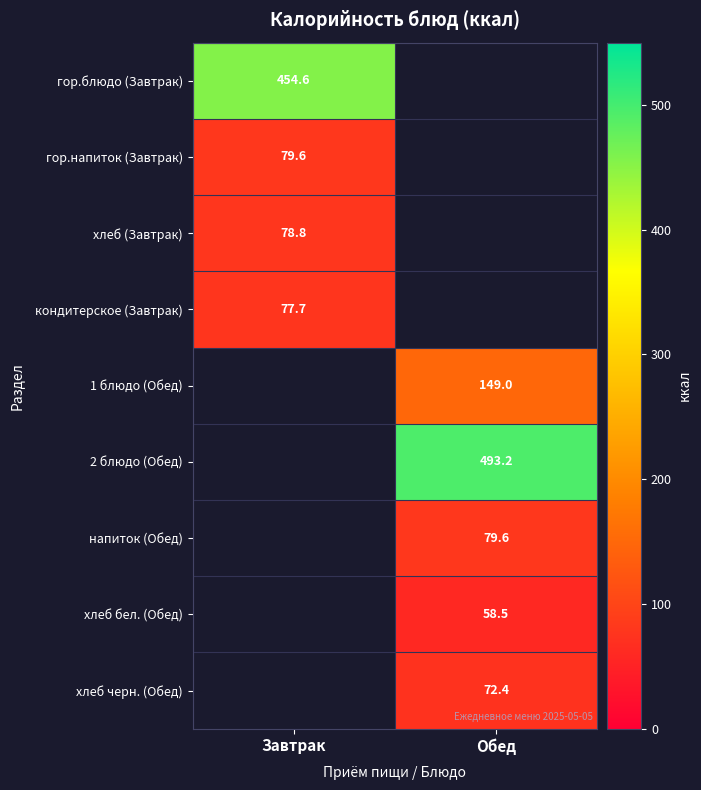

Count the number of categories in the chart.

2